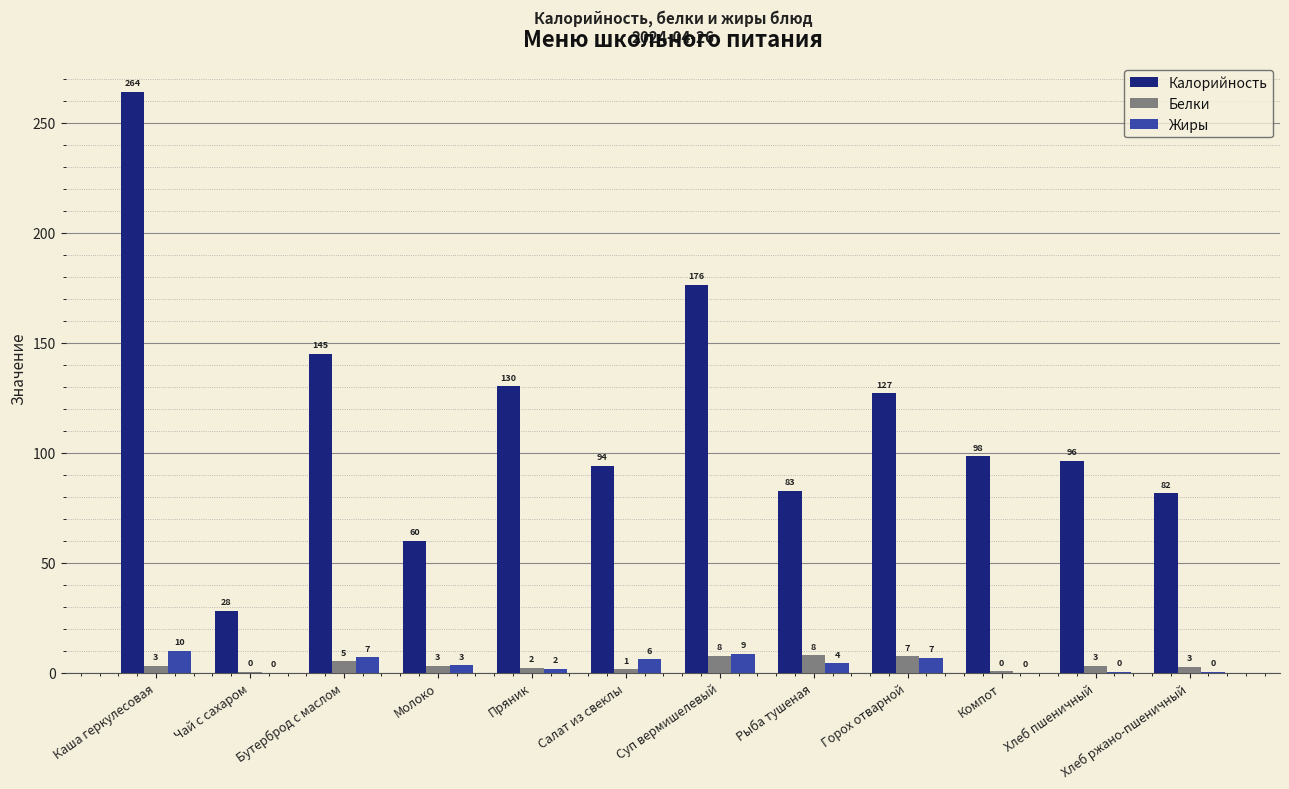

The value of Белки at Горох отварной is 7.4. True or false?

True